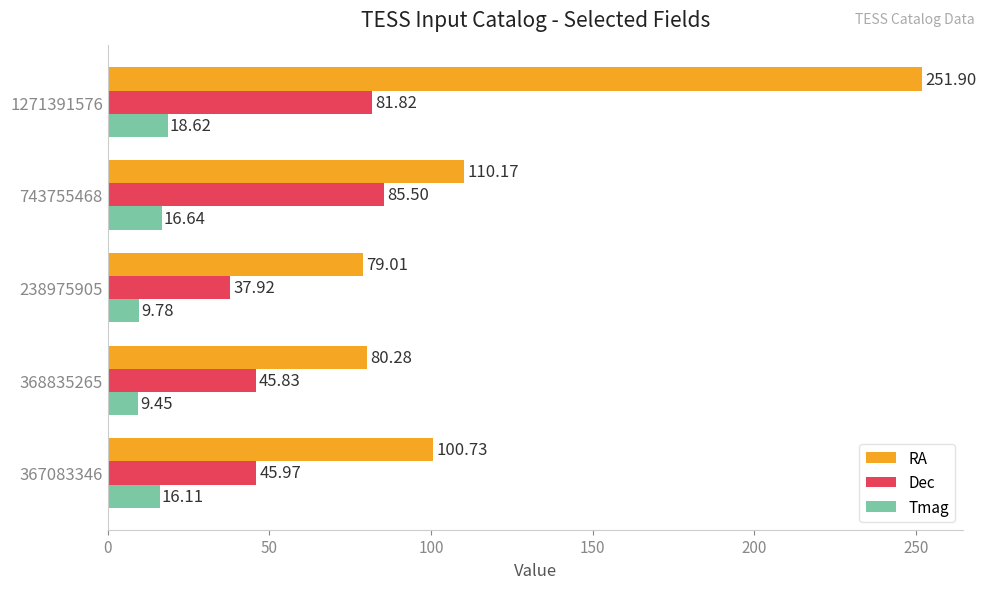

What is the sum of all RA values?

622.1